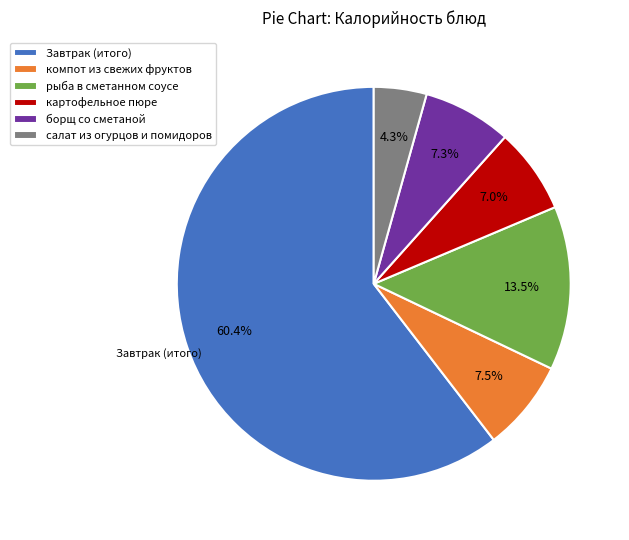

Does Завтрак (итого) represent more than half of the total?

Yes